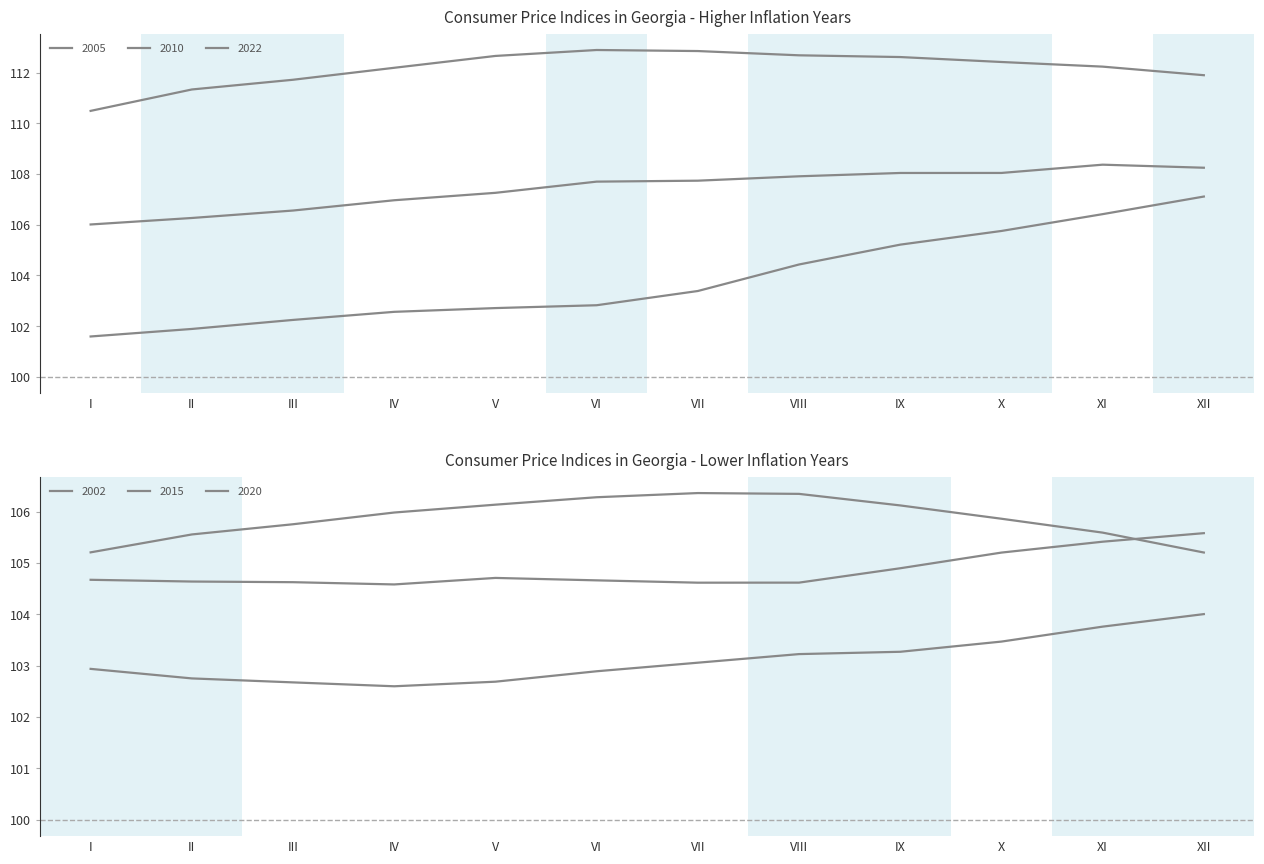

At which category is the sum across all series the highest?

XII